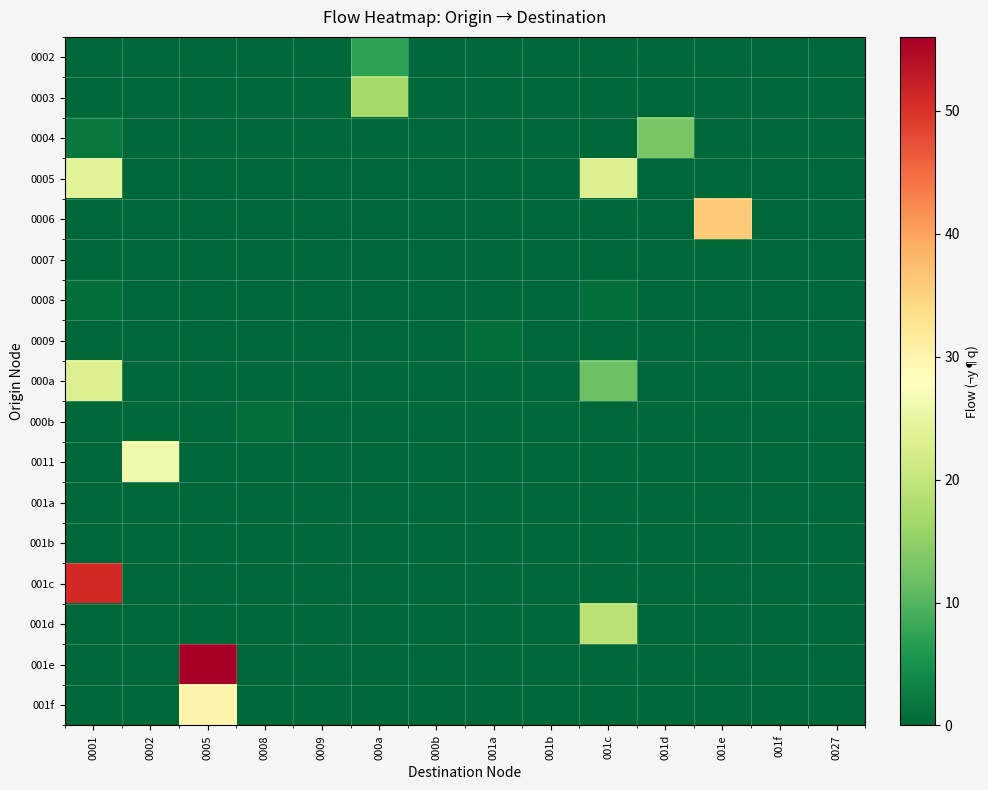

Reading right to left, extract all data points from this chart.

0002: 0027=0	001f=0	001e=0	001d=0	001c=0	001b=0	001a=0	000b=0	000a=7	0009=0	0008=0	0005=0	0002=0	0001=0
0003: 0027=0	001f=0	001e=0	001d=0	001c=0	001b=0	001a=0	000b=0	000a=17	0009=0	0008=0	0005=0	0002=0	0001=0
0004: 0027=0	001f=0	001e=0	001d=13	001c=0	001b=0	001a=0	000b=0	000a=0	0009=0	0008=0	0005=0	0002=0	0001=2
0005: 0027=0	001f=0	001e=0	001d=0	001c=23	001b=0	001a=0	000b=0	000a=0	0009=0	0008=0	0005=0	0002=0	0001=24
0006: 0027=0	001f=0	001e=36	001d=0	001c=0	001b=0	001a=0	000b=0	000a=0	0009=0	0008=0	0005=0	0002=0	0001=0
0007: 0027=0	001f=0	001e=0	001d=0	001c=0	001b=0	001a=0	000b=0	000a=0	0009=0	0008=0	0005=0	0002=0	0001=0
0008: 0027=0	001f=0	001e=0	001d=0	001c=1	001b=0	001a=0	000b=0	000a=0	0009=0	0008=0	0005=0	0002=0	0001=1
0009: 0027=0	001f=0	001e=0	001d=0	001c=0	001b=0	001a=1	000b=0	000a=0	0009=0	0008=0	0005=0	0002=0	0001=0
000a: 0027=0	001f=0	001e=0	001d=0	001c=12	001b=0	001a=0	000b=0	000a=0	0009=0	0008=0	0005=0	0002=0	0001=23
000b: 0027=0	001f=0	001e=0	001d=0	001c=0	001b=0	001a=0	000b=0	000a=0	0009=0	0008=1	0005=0	0002=0	0001=0
0011: 0027=0	001f=0	001e=0	001d=0	001c=0	001b=0	001a=0	000b=0	000a=0	0009=0	0008=0	0005=0	0002=26	0001=0
001a: 0027=0	001f=0	001e=0	001d=0	001c=0	001b=0	001a=0	000b=0	000a=0	0009=0	0008=0	0005=0	0002=0	0001=0
001b: 0027=0	001f=0	001e=0	001d=0	001c=0	001b=0	001a=0	000b=0	000a=0	0009=0	0008=0	0005=0	0002=0	0001=0
001c: 0027=0	001f=0	001e=0	001d=0	001c=0	001b=0	001a=0	000b=0	000a=0	0009=0	0008=0	0005=0	0002=0	0001=51
001d: 0027=0	001f=0	001e=0	001d=0	001c=19	001b=0	001a=0	000b=0	000a=0	0009=0	0008=0	0005=0	0002=0	0001=0
001e: 0027=0	001f=0	001e=0	001d=0	001c=0	001b=0	001a=0	000b=0	000a=0	0009=0	0008=0	0005=56	0002=0	0001=0
001f: 0027=0	001f=0	001e=0	001d=0	001c=0	001b=0	001a=0	000b=0	000a=0	0009=0	0008=0	0005=30	0002=0	0001=0